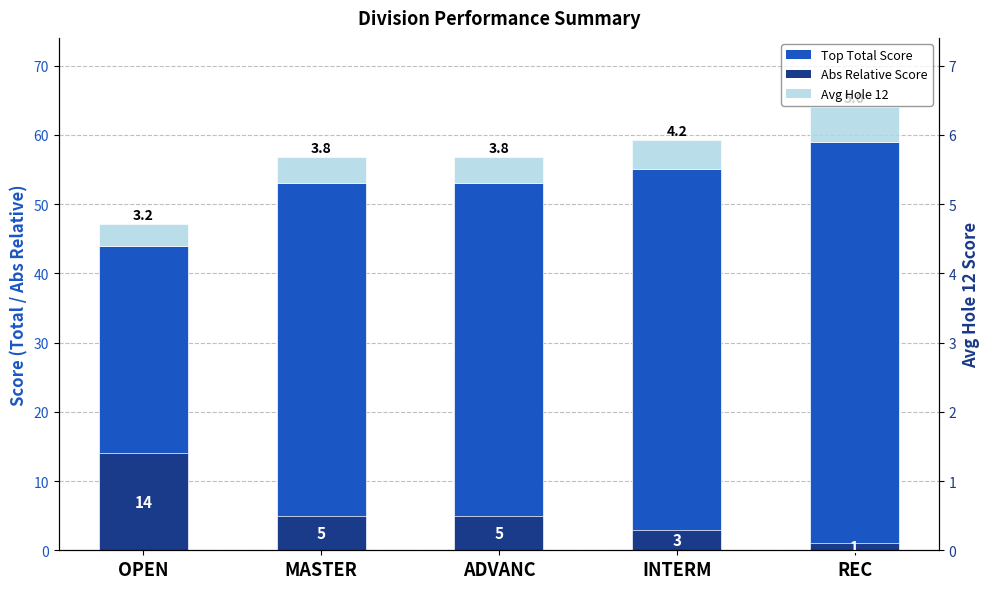

How many groups of bars are there?

5